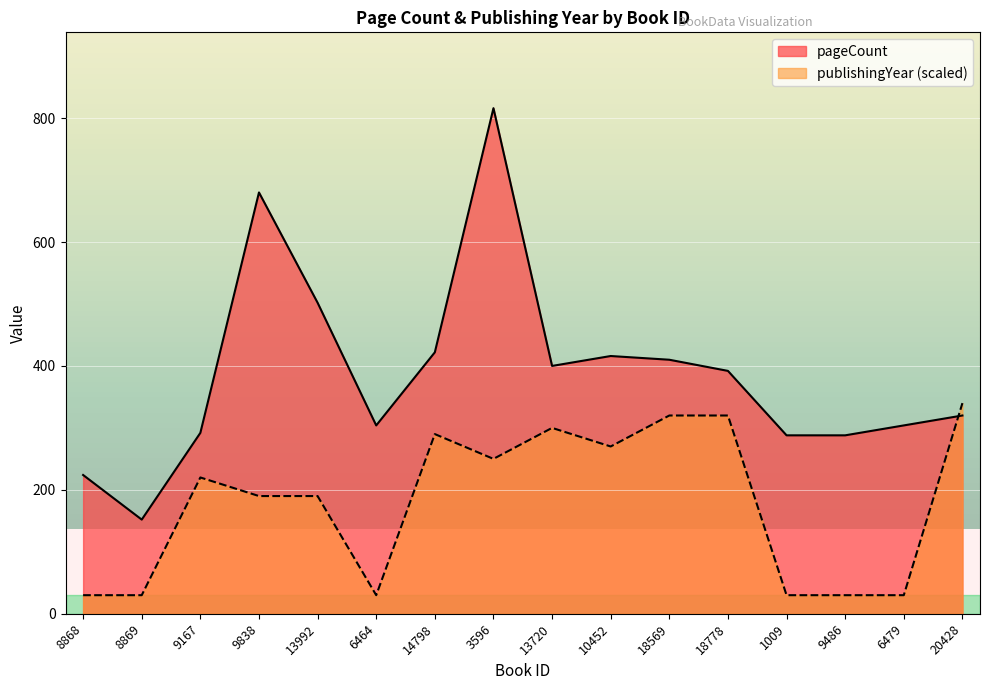

List the series in order of their overall mean, lowest first.

publishingYear (scaled), pageCount